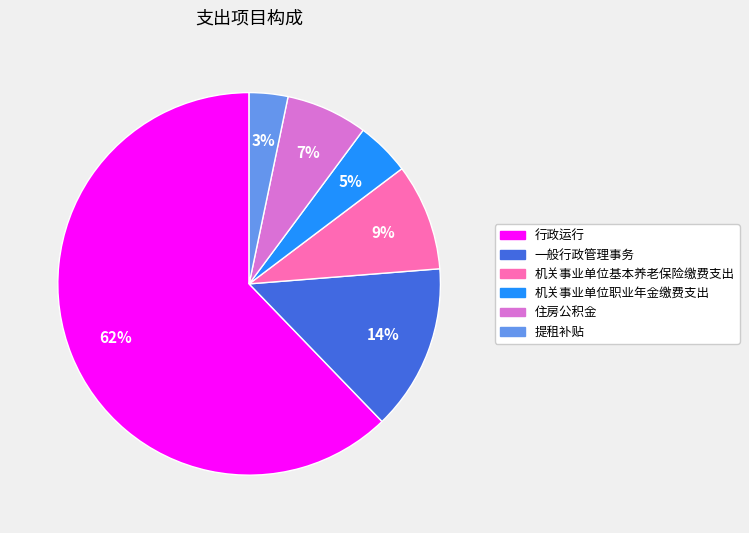

Is the sum of 行政运行 and 机关事业单位职业年金缴费支出 greater than half?

Yes